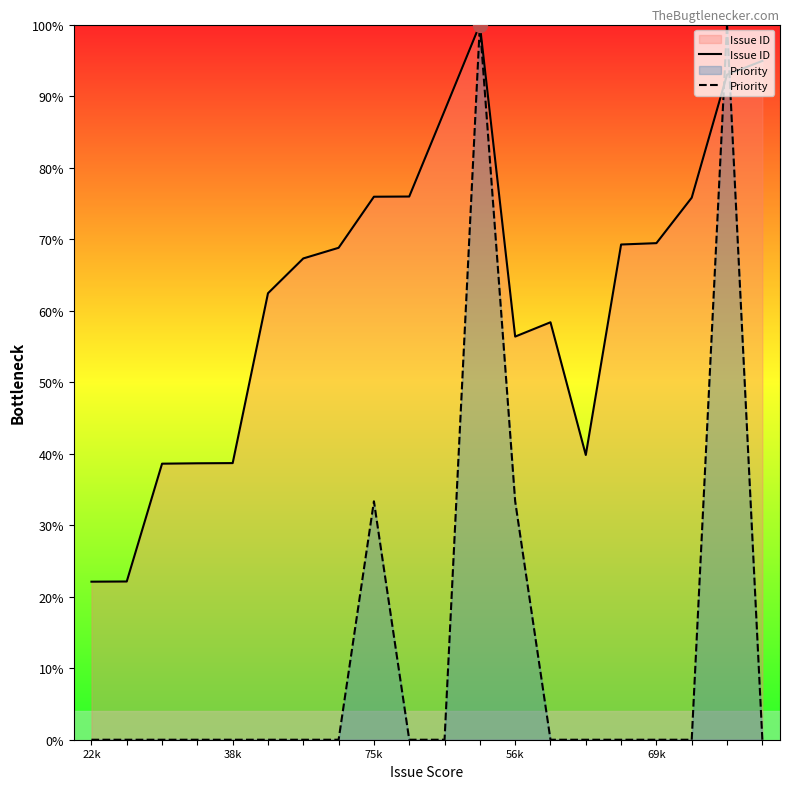

What is the difference between the maximum and minimum values in the Issue ID series?

77.9